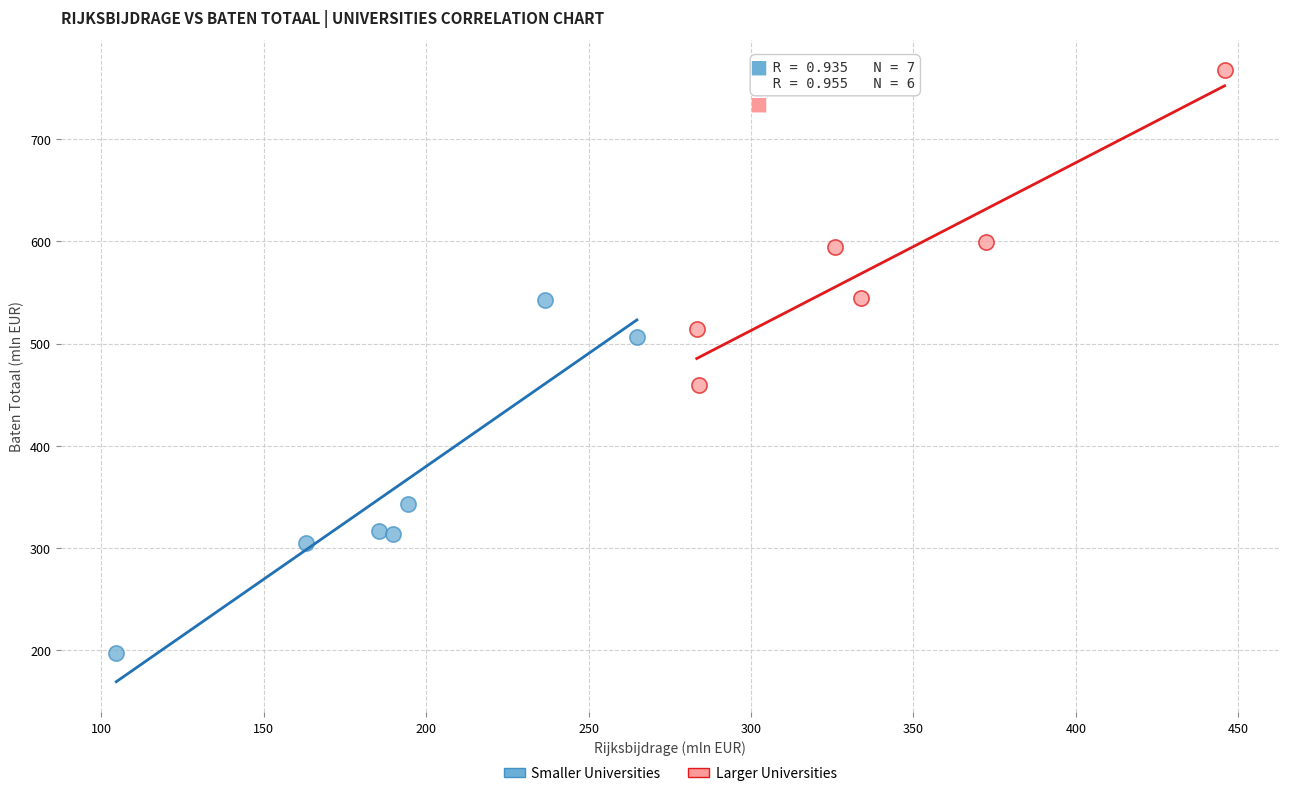

Which series reaches the maximum Y coordinate?

Larger Universities